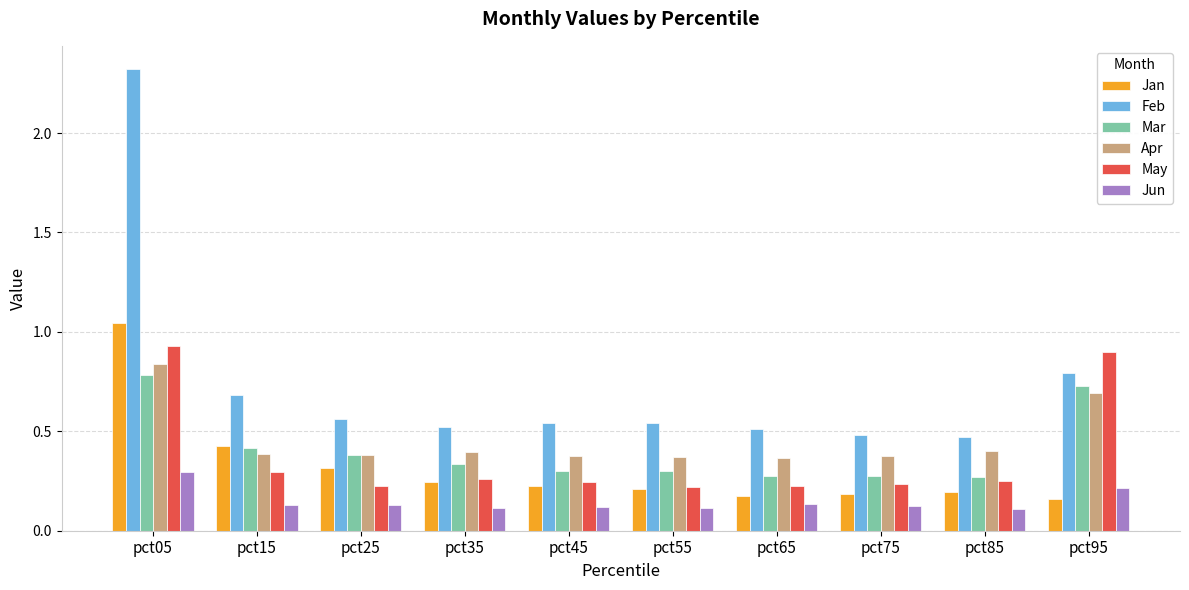

The Jun series shows 0.2 at pct35. True or false?

False